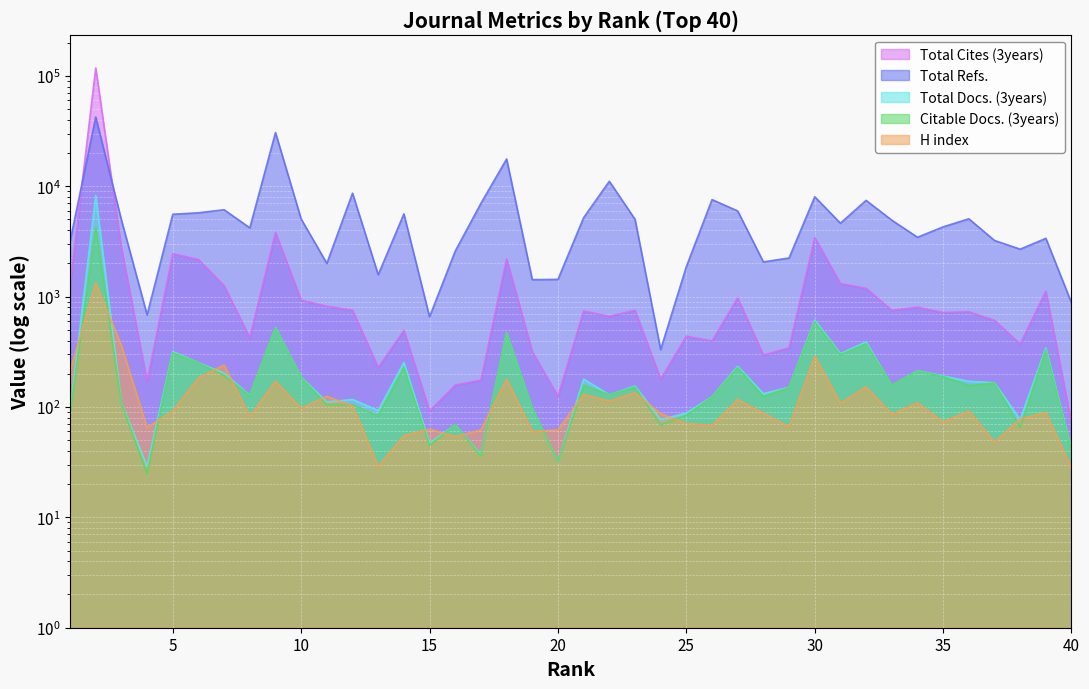

Reading left to right, list all the values displayed in this chart.

Total Refs.: 1=3163	2=42348	3=4948	4=683	5=5568	6=5744	7=6120	8=4195	9=30631	10=5043	11=2000	12=8649	13=1578	14=5617	15=656	16=2585	17=6994	18=17656	19=1425	20=1432	21=5190	22=11089	23=5024	24=331	25=1870	26=7564	27=5968	28=2062	29=2237	30=8026	31=4623	32=7444	33=4925	34=3450	35=4282	36=5069	37=3224	38=2689	39=3371	40=877
Total Cites (3years): 1=1260	2=117779	3=2752	4=170	5=2446	6=2167	7=1255	8=424	9=3823	10=928	11=818	12=753	13=228	14=493	15=92	16=158	17=175	18=2192	19=318	20=125	21=741	22=662	23=753	24=179	25=438	26=397	27=973	28=295	29=344	30=3430	31=1311	32=1189	33=751	34=802	35=718	36=729	37=609	38=373	39=1121	40=71
H index: 1=210	2=1336	3=359	4=65	5=92	6=183	7=240	8=82	9=171	10=97	11=125	12=102	13=29	14=55	15=63	16=54	17=62	18=179	19=60	20=62	21=130	22=113	23=135	24=87	25=71	26=68	27=117	28=88	29=66	30=289	31=108	32=152	33=86	34=109	35=73	36=92	37=48	38=78	39=89	40=28
Total Docs. (3years): 1=92	2=8261	3=108	4=29	5=318	6=252	7=202	8=128	9=525	10=187	11=111	12=117	13=93	14=253	15=47	16=69	17=37	18=470	19=97	20=32	21=179	22=129	23=155	24=77	25=88	26=124	27=234	28=132	29=151	30=614	31=304	32=389	33=157	34=213	35=191	36=171	37=166	38=77	39=343	40=41
Citable Docs. (3years): 1=86	2=4229	3=107	4=25	5=309	6=251	7=193	8=127	9=523	10=185	11=105	12=105	13=83	14=227	15=45	16=69	17=36	18=467	19=97	20=32	21=157	22=129	23=151	24=69	25=84	26=123	27=227	28=124	29=150	30=590	31=297	32=374	33=157	34=212	35=188	36=156	37=165	38=65	39=331	40=40